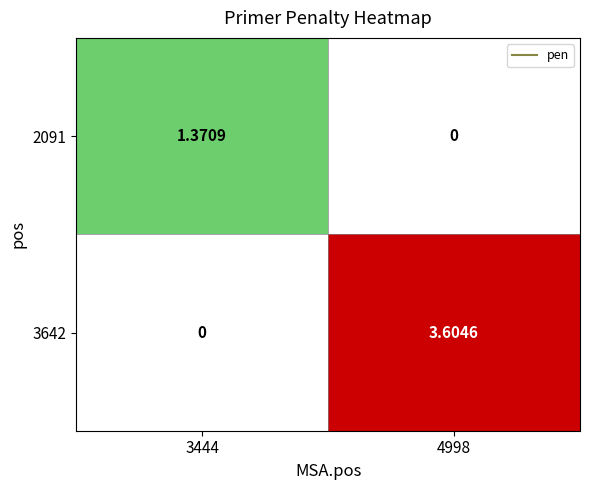

Is the value of 2091 at 3444 greater than the value of 3642 at 3444?

Yes